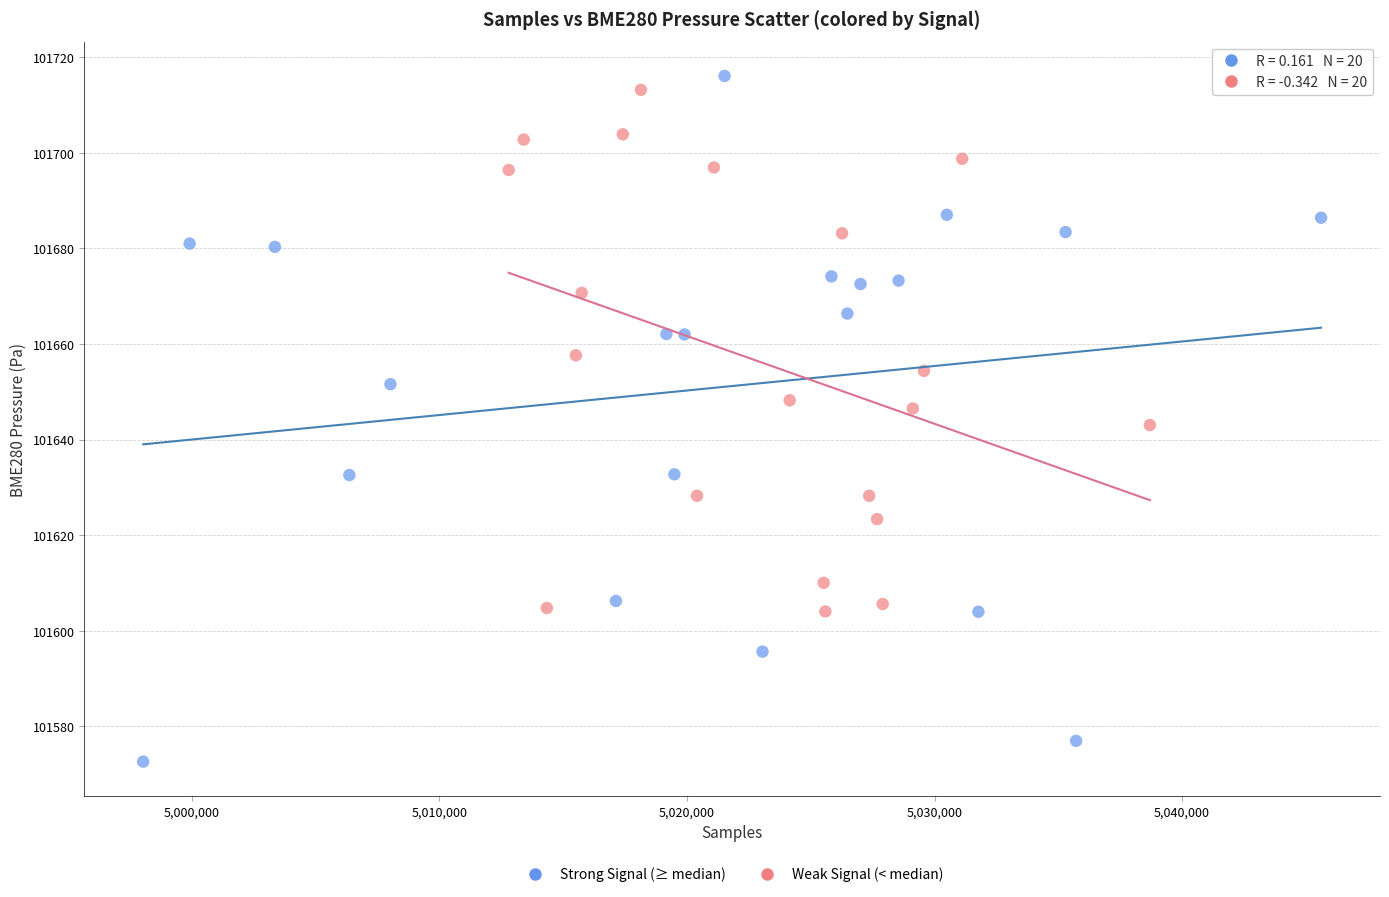

Which series reaches the minimum Y coordinate?

Strong Signal (≥ median)